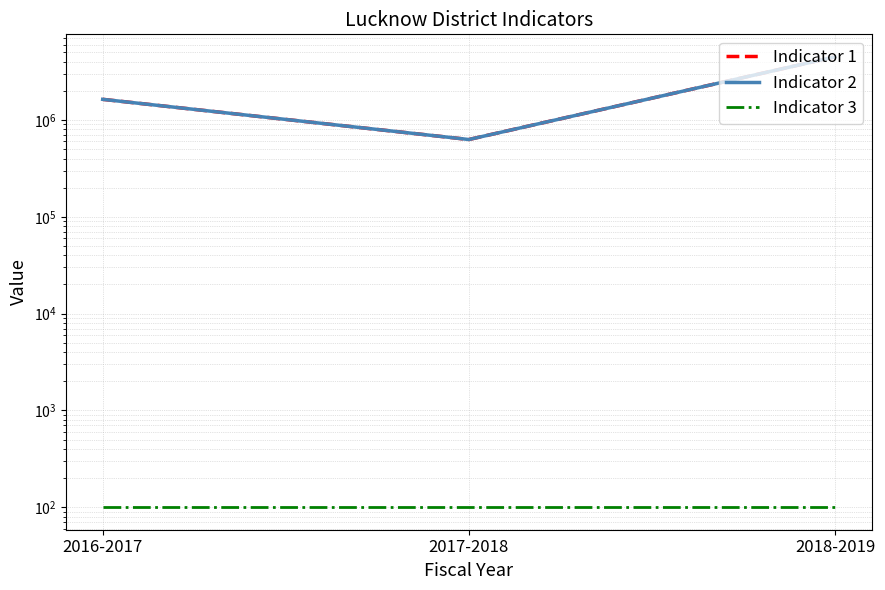

How many data points in Indicator 2 are less than 1636000?

1